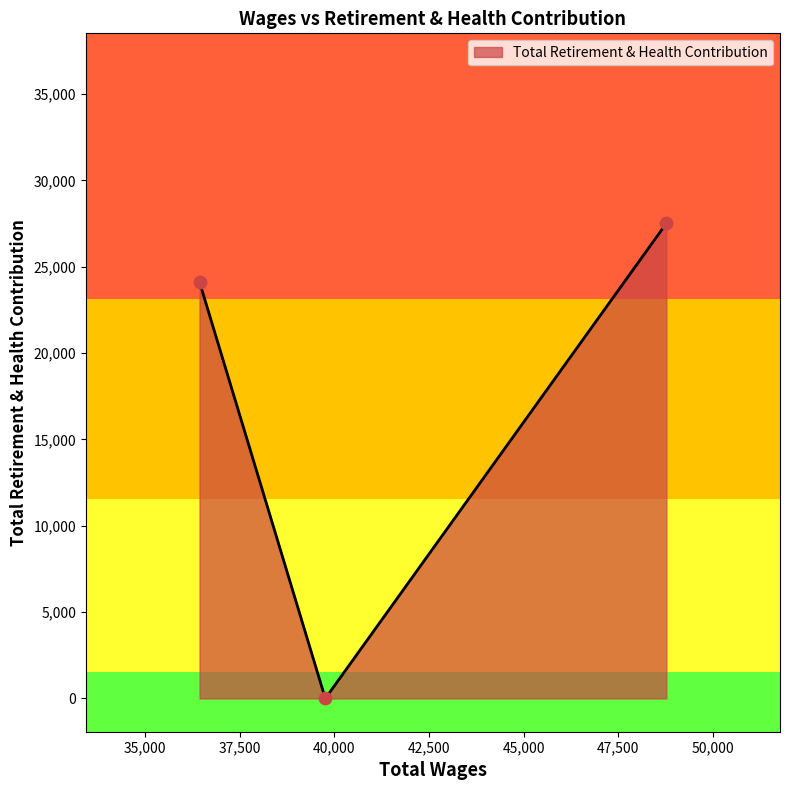

What is the difference between the maximum and minimum values?

27515